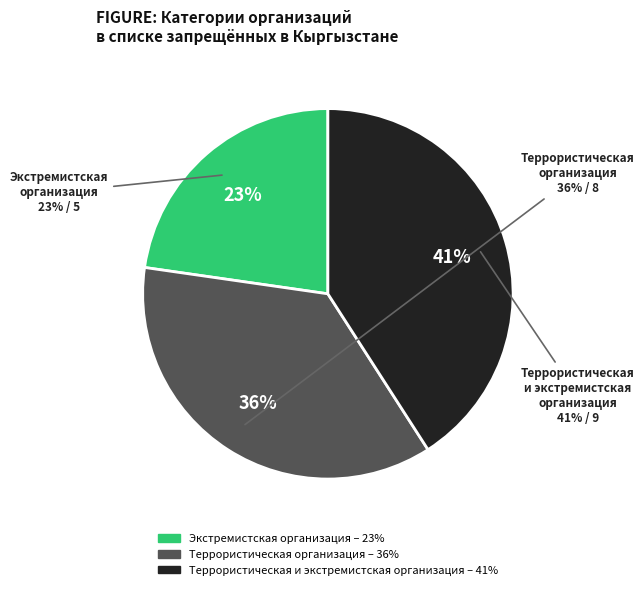

Do экстремистская организация and террористическая и экстремистская организация together represent more than half of the pie?

Yes